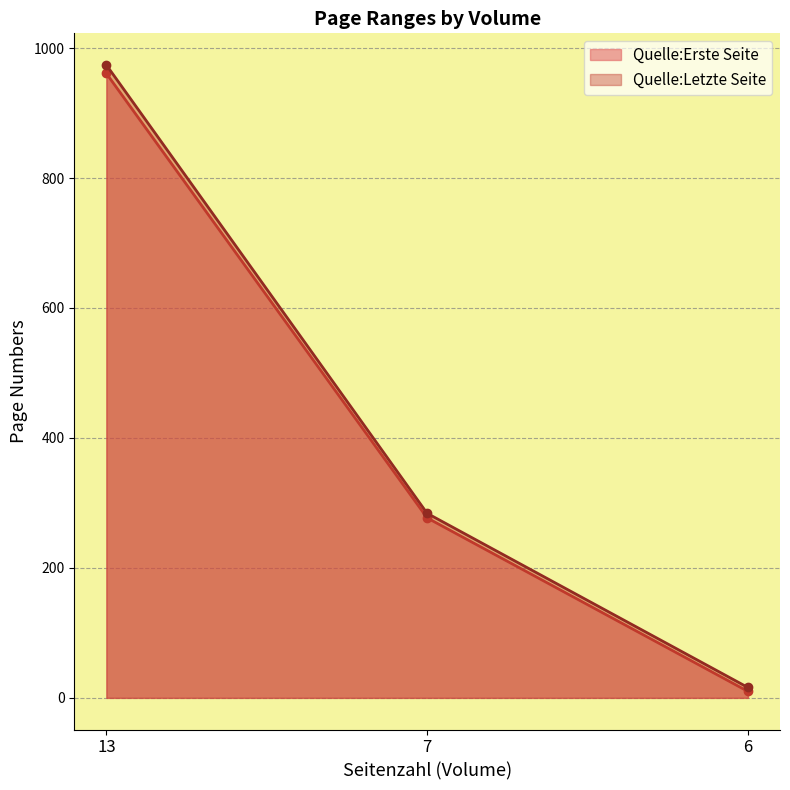

The Quelle:Letzte Seite series shows 16 at 6. True or false?

True